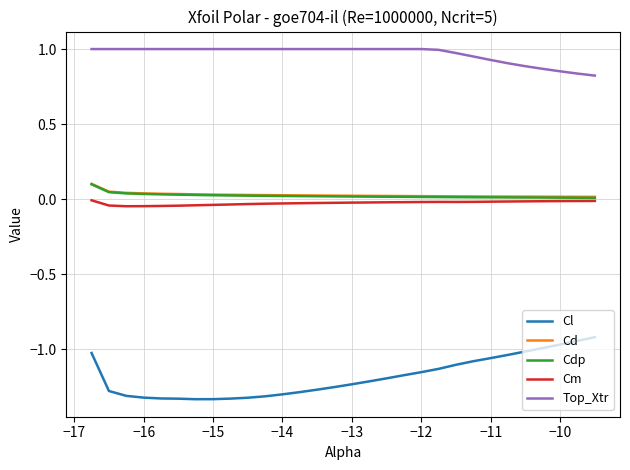

Which series has the largest total across all categories?

Top_Xtr